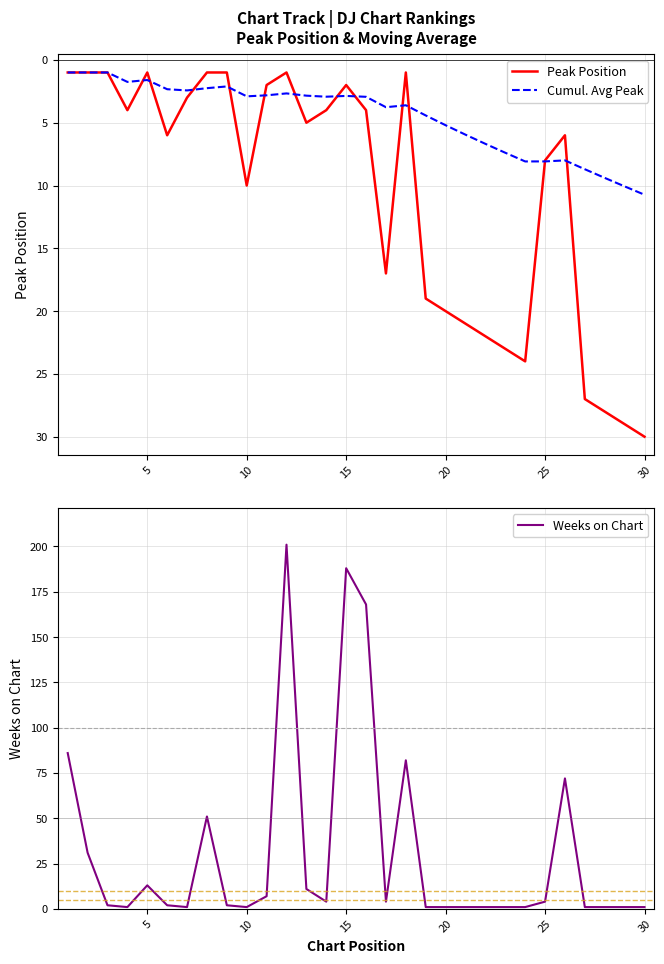

What is the average value of the Cumul. Avg Peak series?

4.5